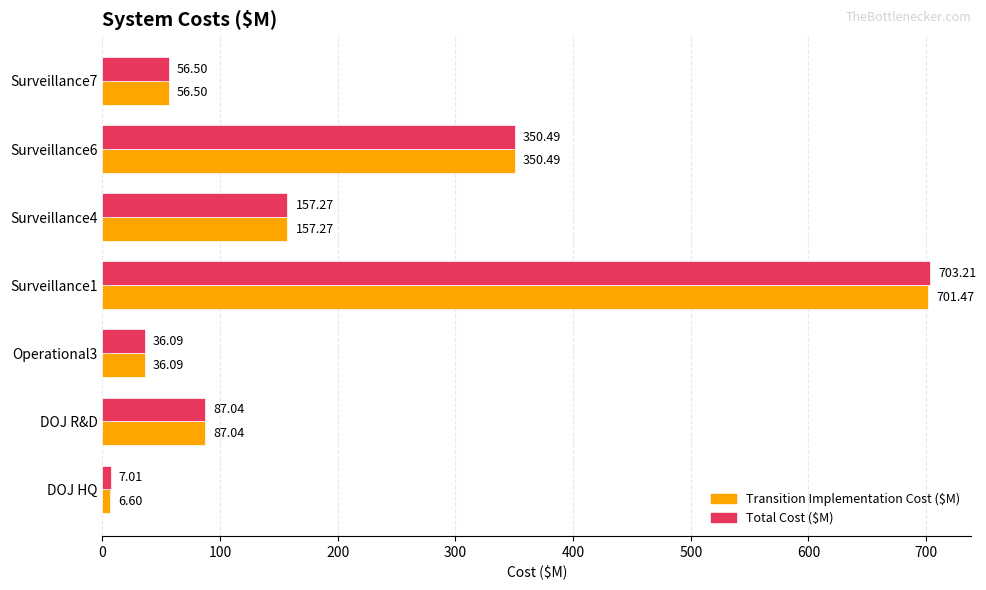

Count the number of categories in the chart.

7